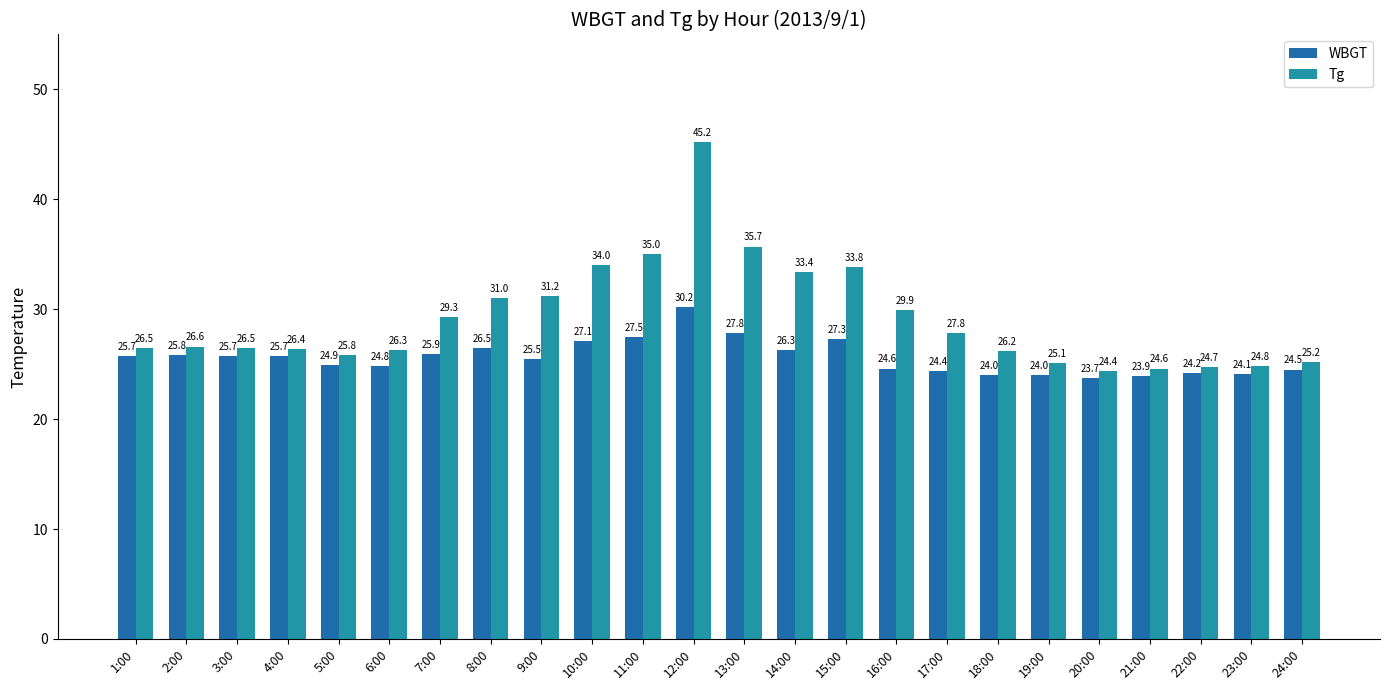

What is the value of the Tg bar at the 18th from the left?

26.2